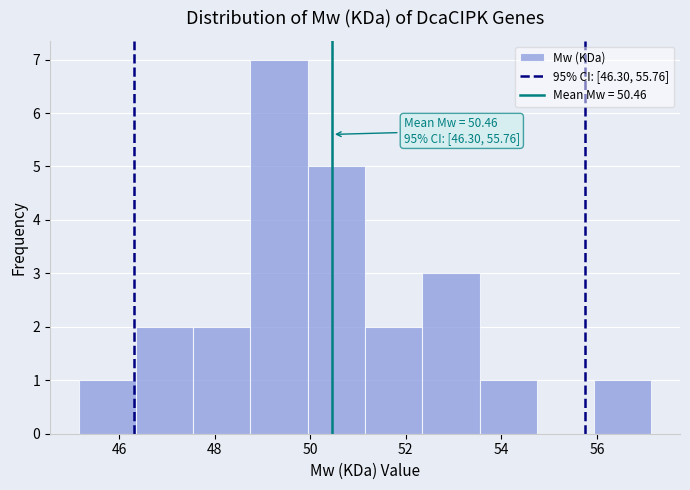

Over which range of the x-axis is the bar tallest?

48.8 to 50.0